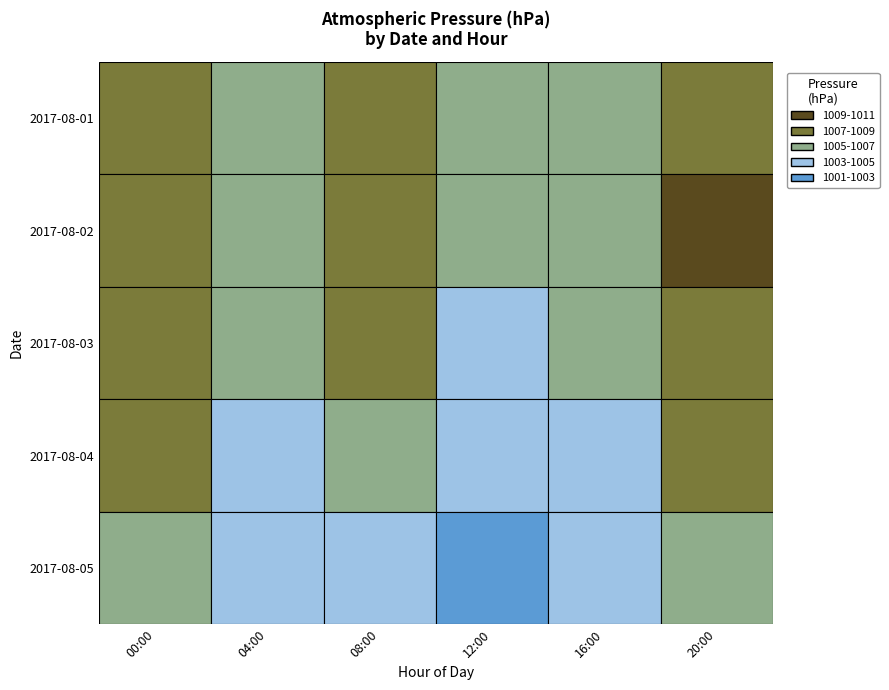

What is the average value of the 00:00 series?

1007